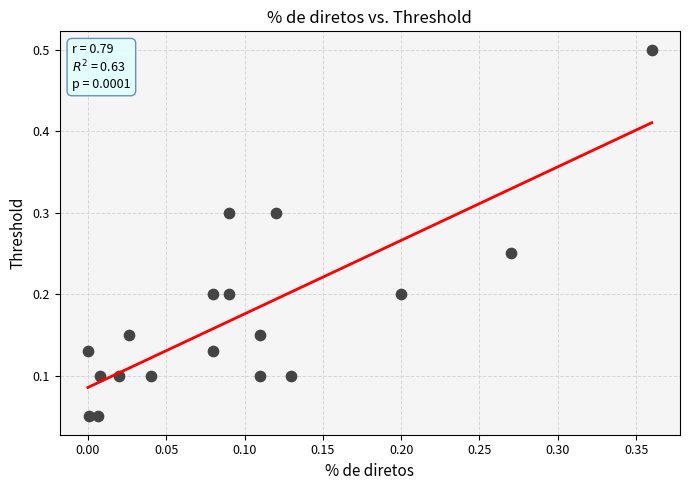

What is the range of X values (max minus min)?

0.4